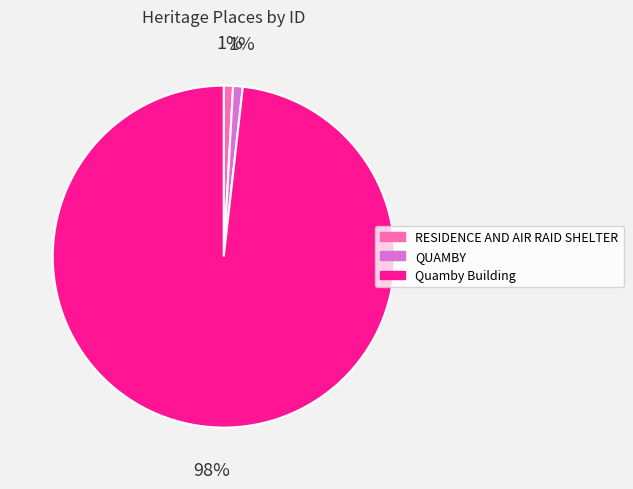

Which slice is the largest?

Quamby Building